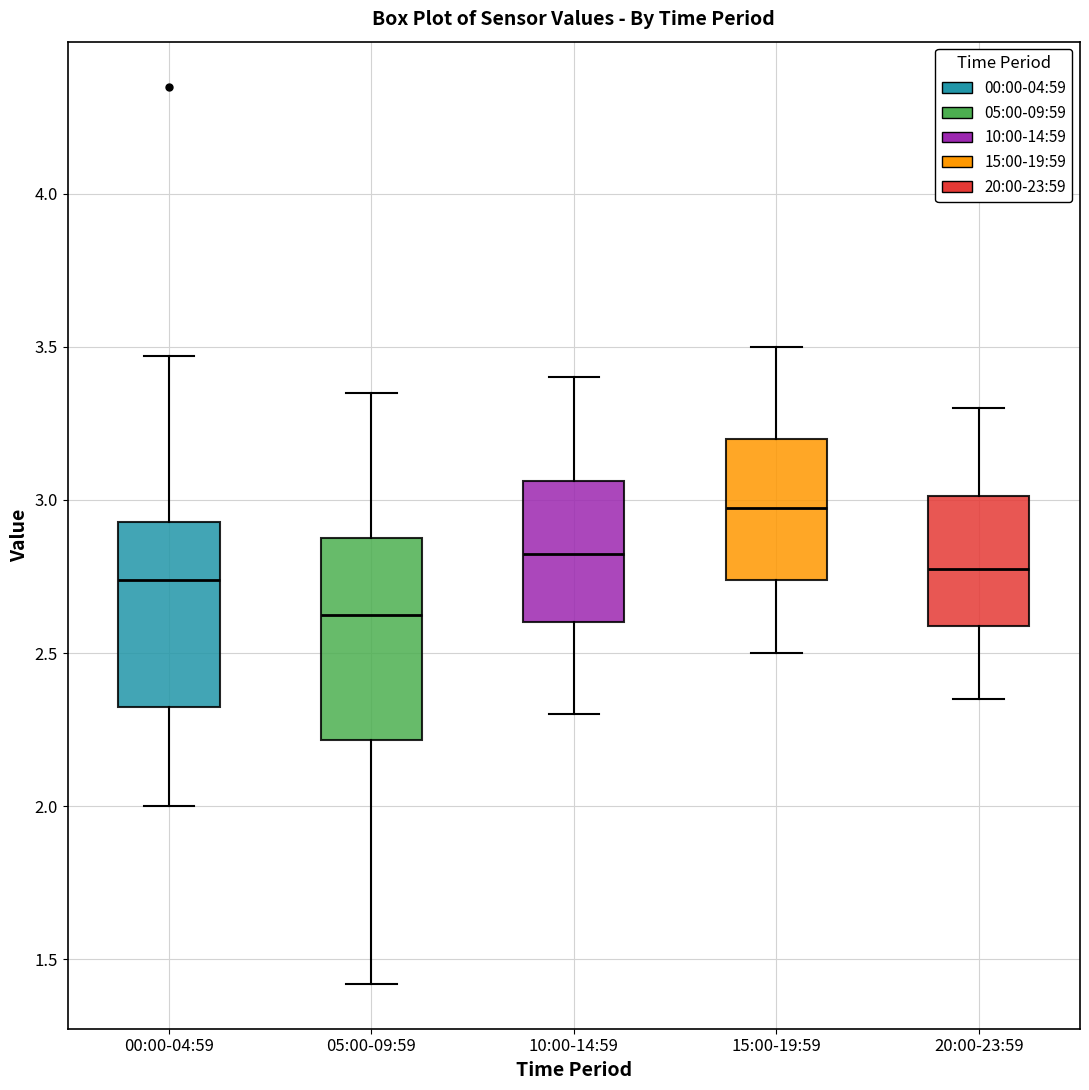

Which box's median line is the lowest?

05:00-09:59